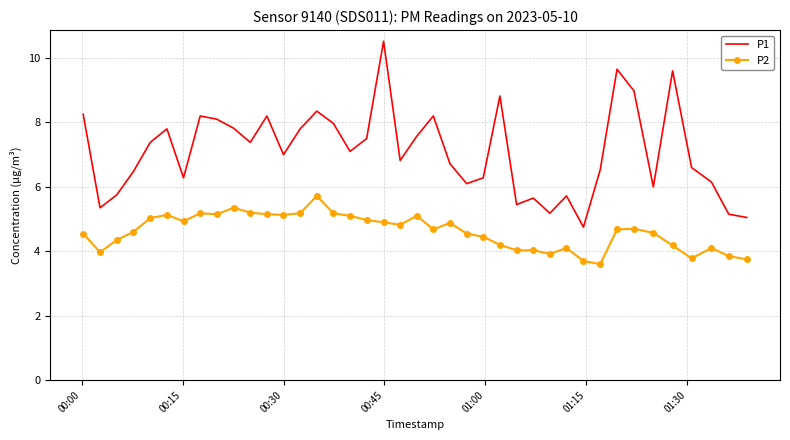

True or false: P2 has more than 1 interior local peaks.

True